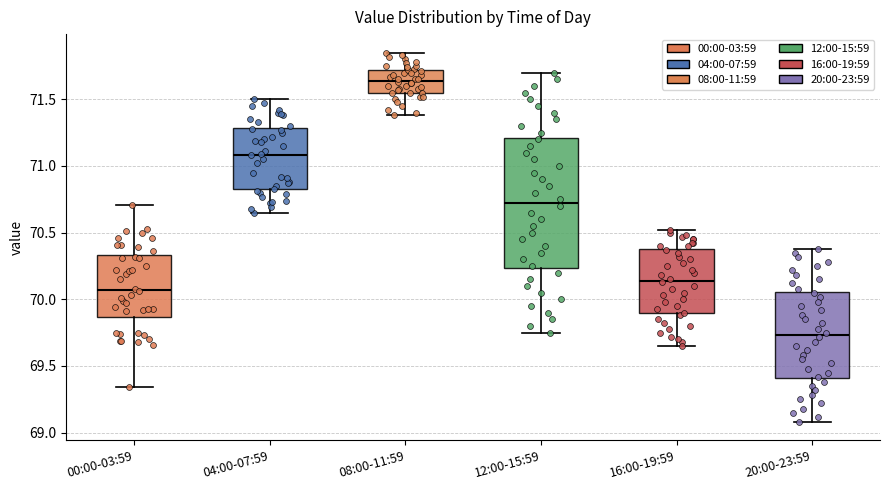

Where does the median line of the box for 08:00-11:59 sit on the y-axis? The values are not printed on the chart, so give them approximately, as read against the axis.

71.65